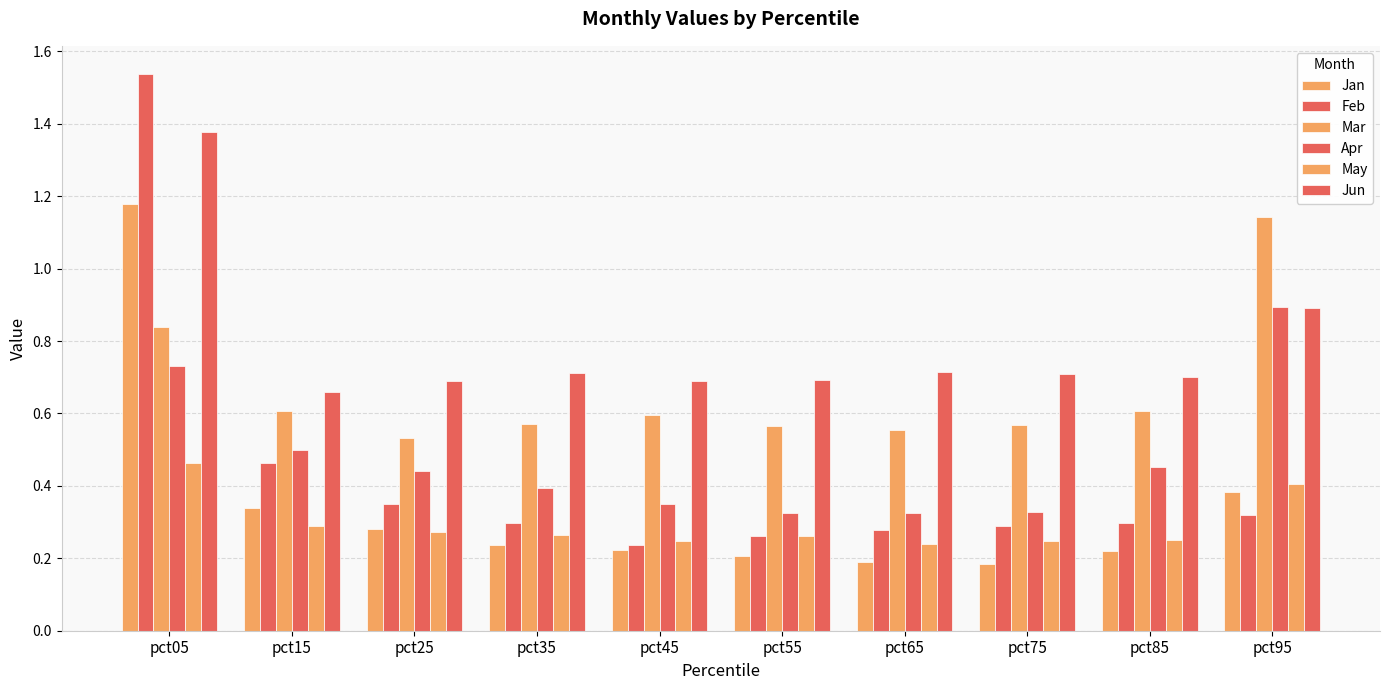

How many data points does each series have?

10